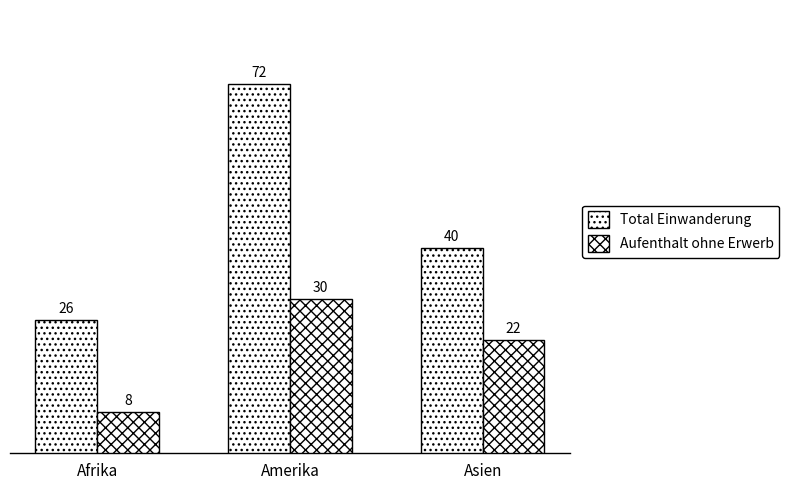

Between Amerika and Asien, which is larger?

Amerika